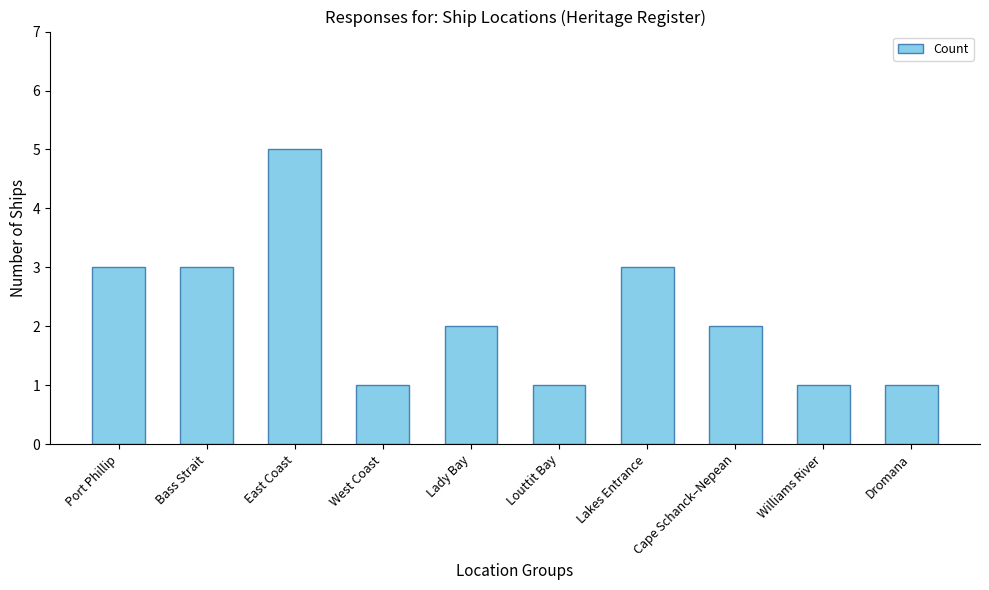

What is the sum of all values?

22